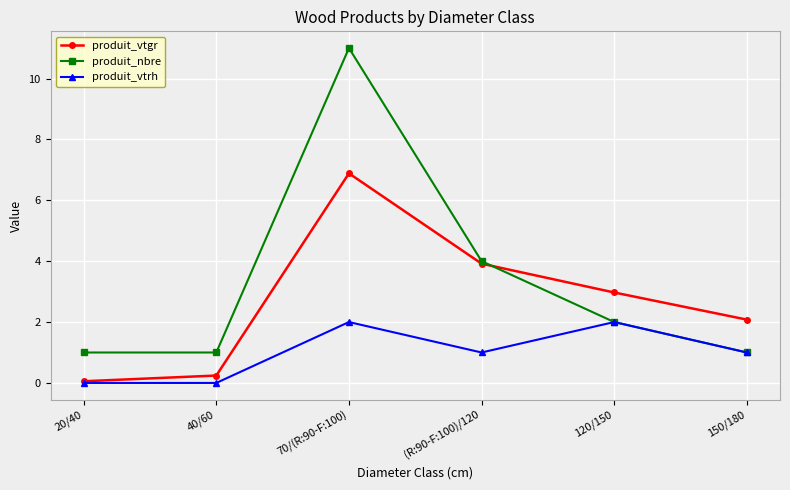

Read the produit_vtgr value at 70/(R:90-F:100).

6.9